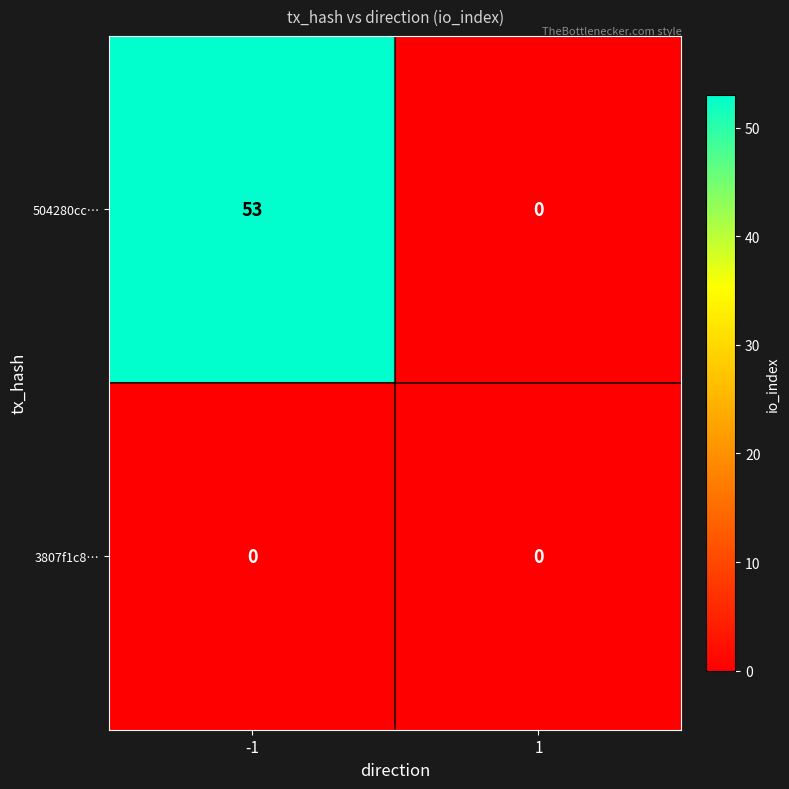

At which category is the sum across all series the highest?

-1